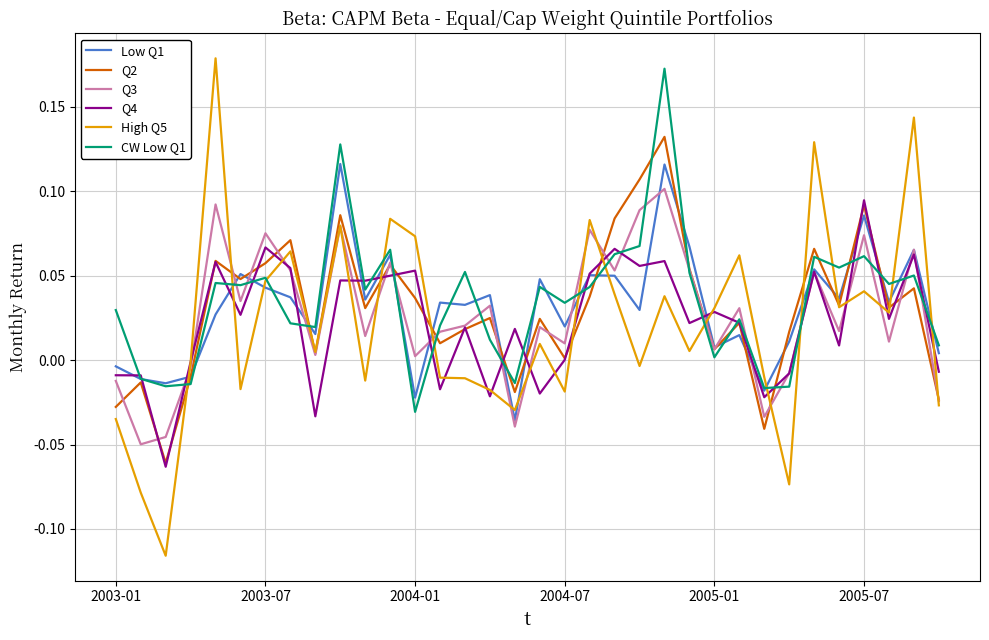

What is the sum of all CW Low Q1 values?

1.2